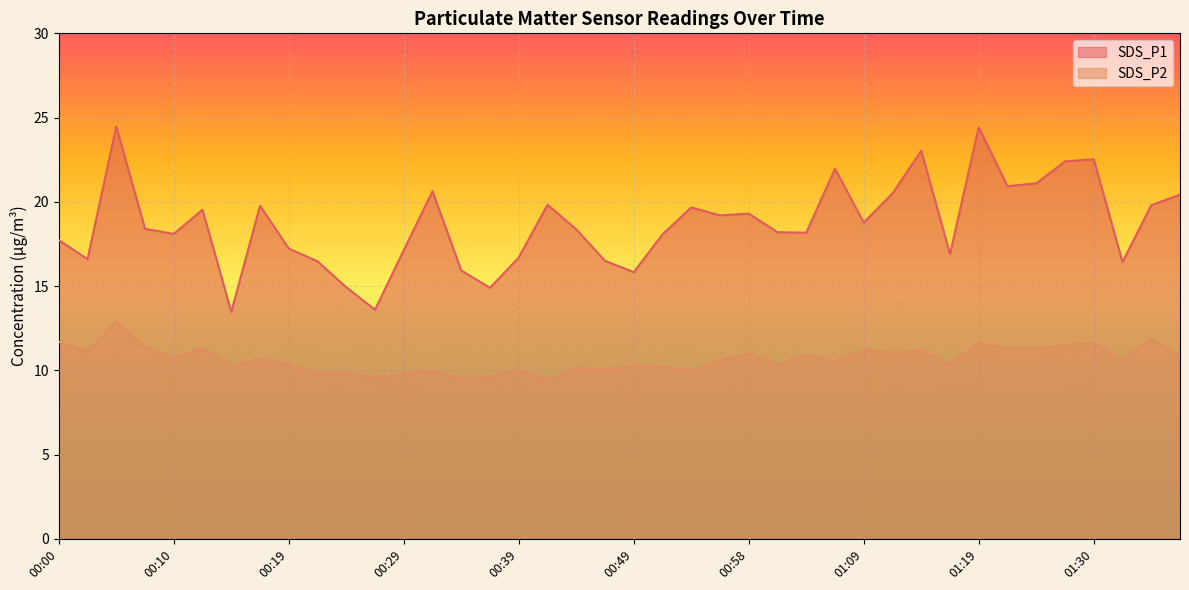

Reading left to right, extract all data points from this chart.

SDS_P1: 00:00=17.7	00:02=16.6	00:05=24.5	00:07=18.4	00:10=18.1	00:12=19.5	00:15=13.5	00:17=19.8	00:19=17.2	00:22=16.5	00:24=14.9	00:27=13.6	00:29=17.1	00:32=20.6	00:34=15.9	00:37=14.9	00:39=16.7	00:41=19.8	00:44=18.4	00:46=16.5	00:49=15.8	00:51=18.1	00:54=19.7	00:56=19.2	00:58=19.3	01:01=18.2	01:03=18.2	01:06=22.0	01:09=18.8	01:12=20.5	01:14=23.0	01:17=16.9	01:19=24.4	01:22=20.9	01:25=21.1	01:28=22.4	01:30=22.5	01:33=16.4	01:35=19.8	01:38=20.4
SDS_P2: 00:00=11.7	00:02=11.1	00:05=12.9	00:07=11.4	00:10=10.7	00:12=11.3	00:15=10.3	00:17=10.7	00:19=10.4	00:22=9.8	00:24=9.8	00:27=9.6	00:29=9.8	00:32=10.0	00:34=9.5	00:37=9.6	00:39=10.0	00:41=9.4	00:44=10.2	00:46=10.0	00:49=10.3	00:51=10.2	00:54=10.0	00:56=10.6	00:58=11.0	01:01=10.3	01:03=10.9	01:06=10.5	01:09=11.2	01:12=11.1	01:14=11.2	01:17=10.4	01:19=11.6	01:22=11.3	01:25=11.3	01:28=11.5	01:30=11.6	01:33=10.6	01:35=11.9	01:38=10.8